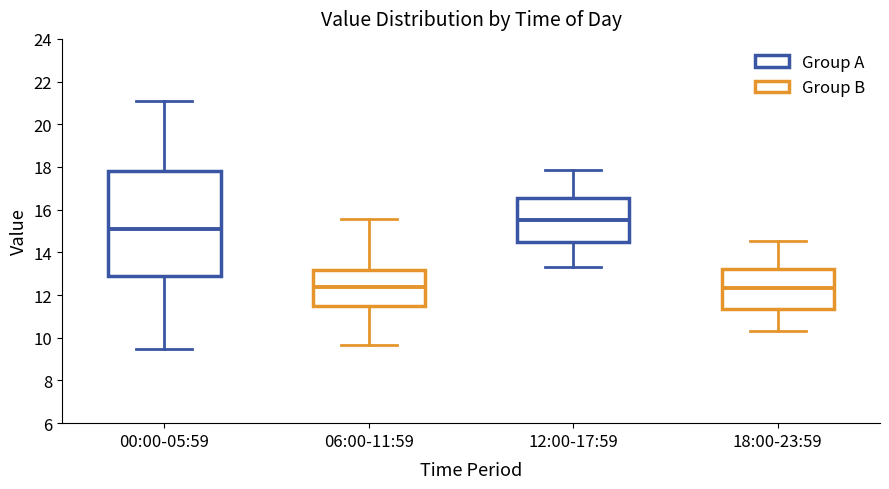

Where is the upper edge of the box for 00:00-05:59 on the y-axis? The values are not printed on the chart, so give them approximately, as read against the axis.

17.8